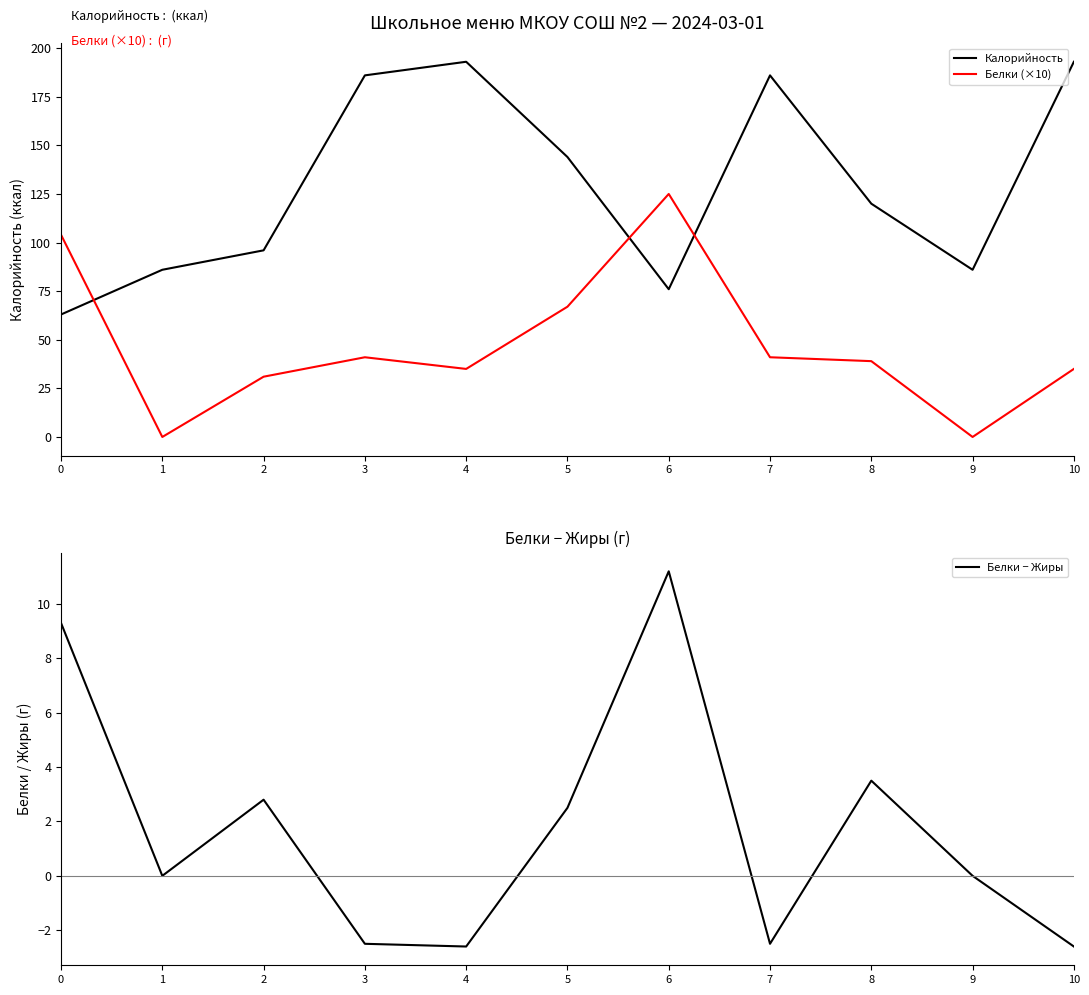

What is the spread (max minus min) of values at 2?

93.2